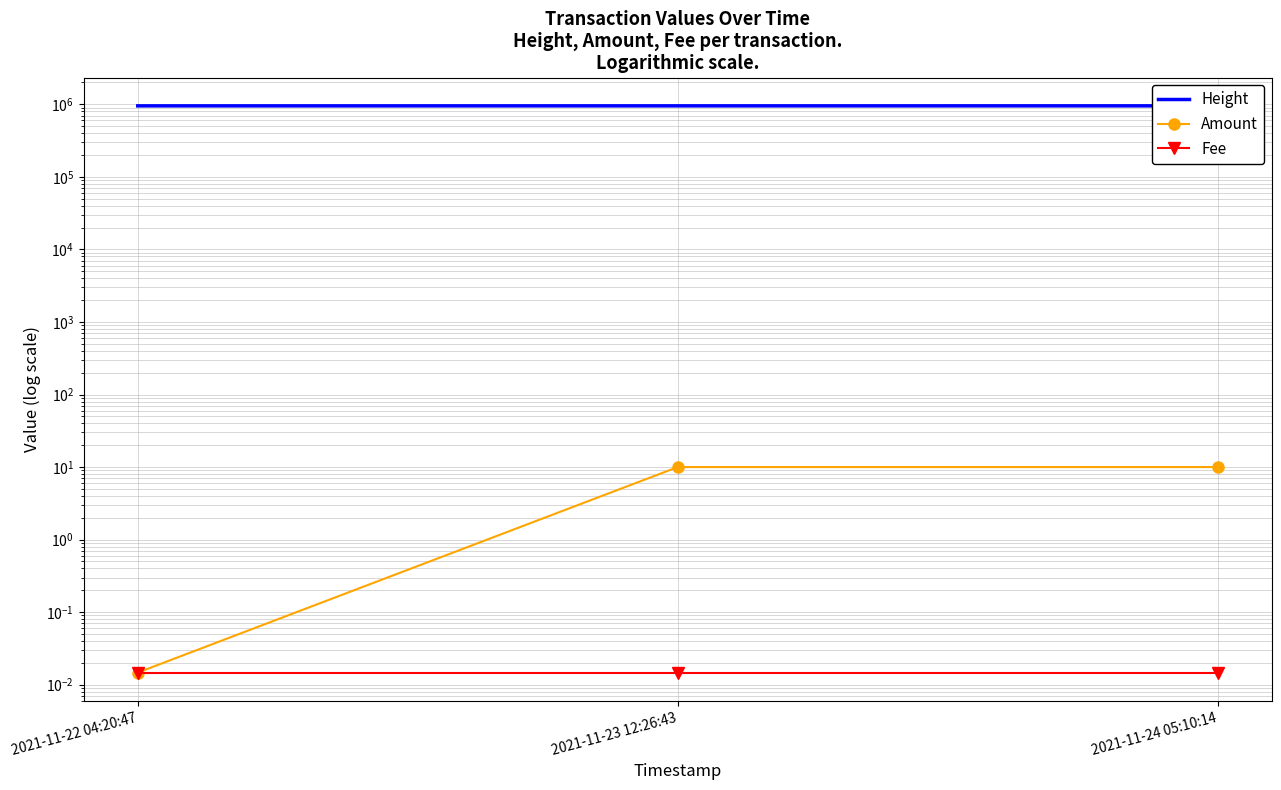

What are all the series names shown in the legend?

Height, Amount, Fee